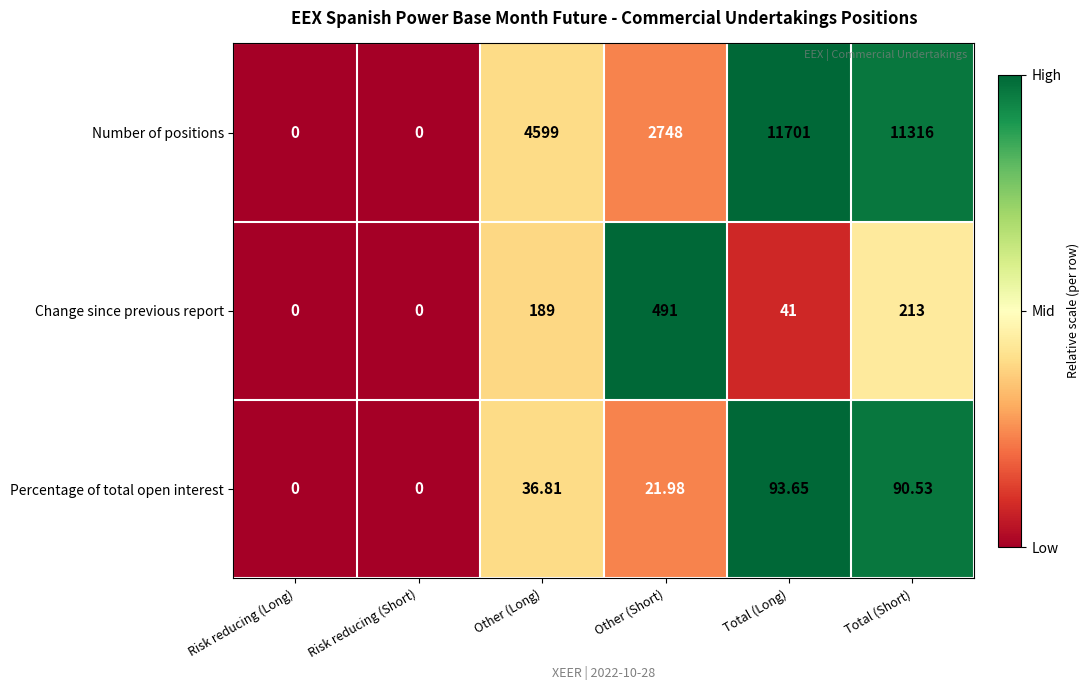

How many distinct data groups are displayed?

3